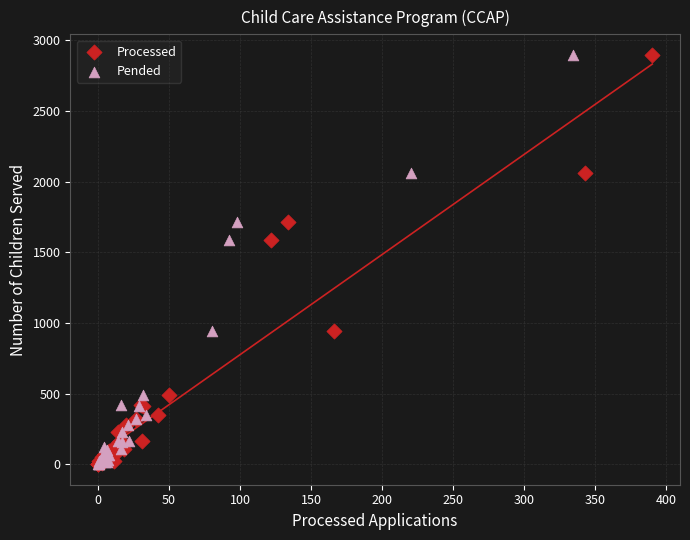

What are all the series names shown in the legend?

Processed, Pended